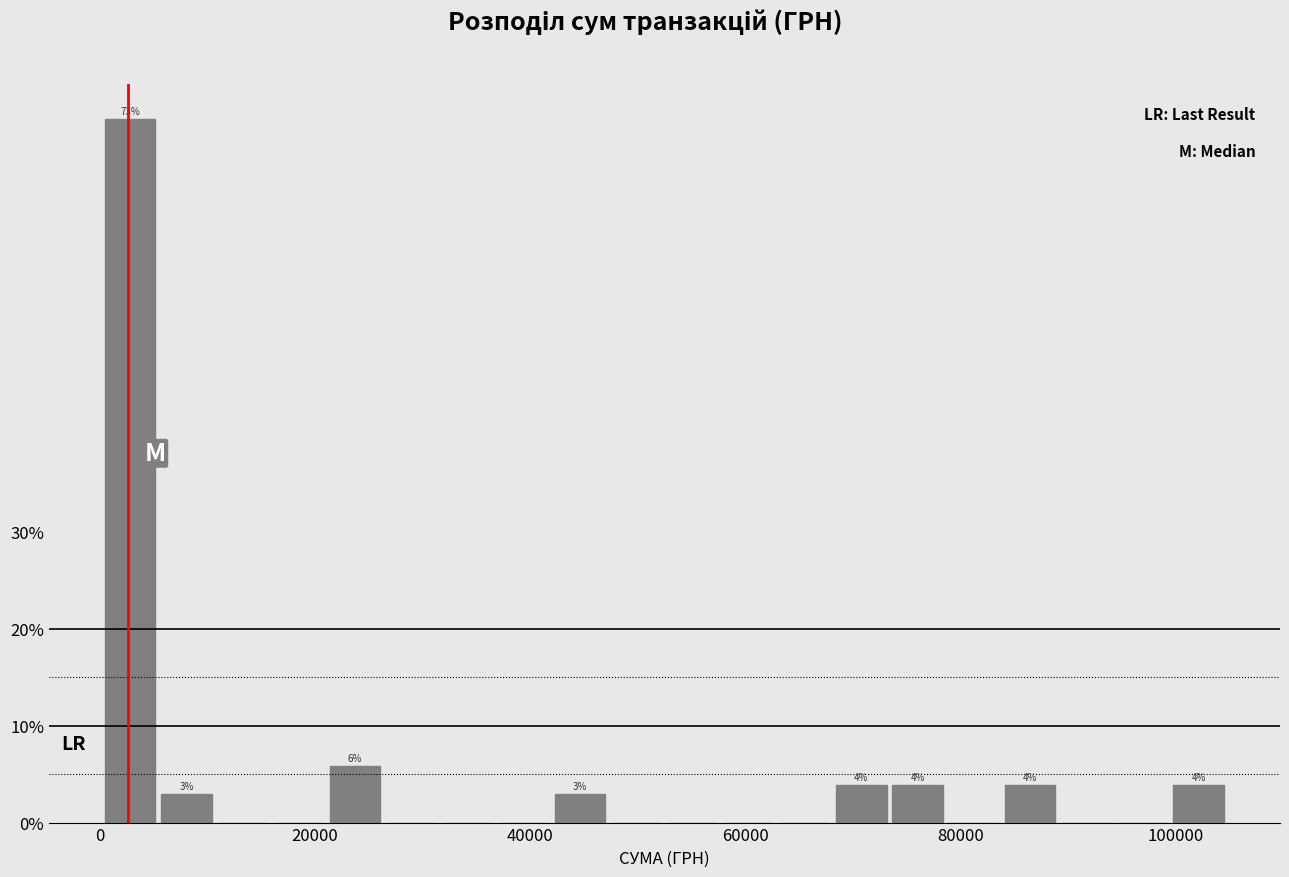

Around what value on the x-axis is the tallest bar? Give the approximate position of its centre, as read against the axis.

2000